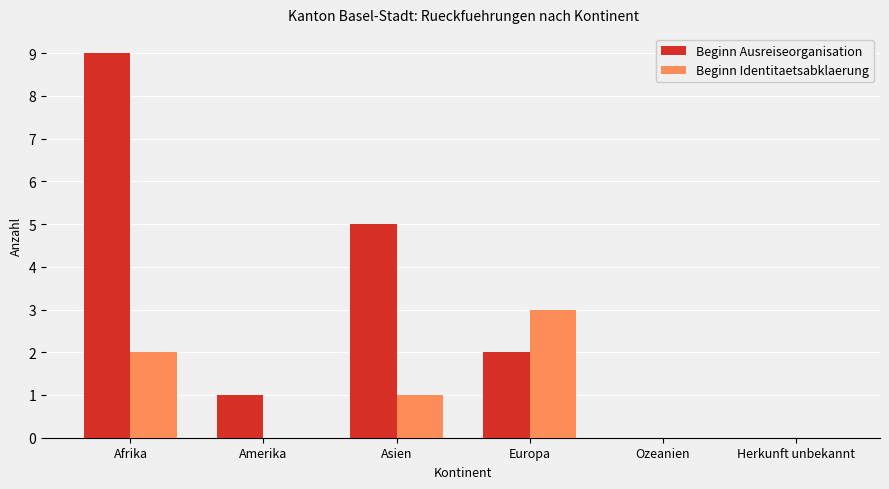

How many groups of bars are there?

6